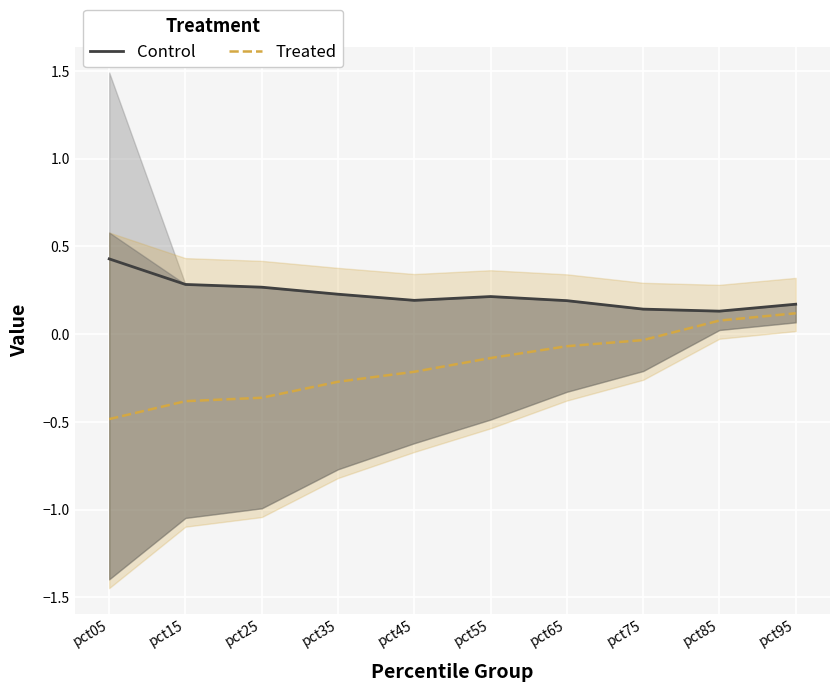

The Control series shows 0.7 at pct05. True or false?

False